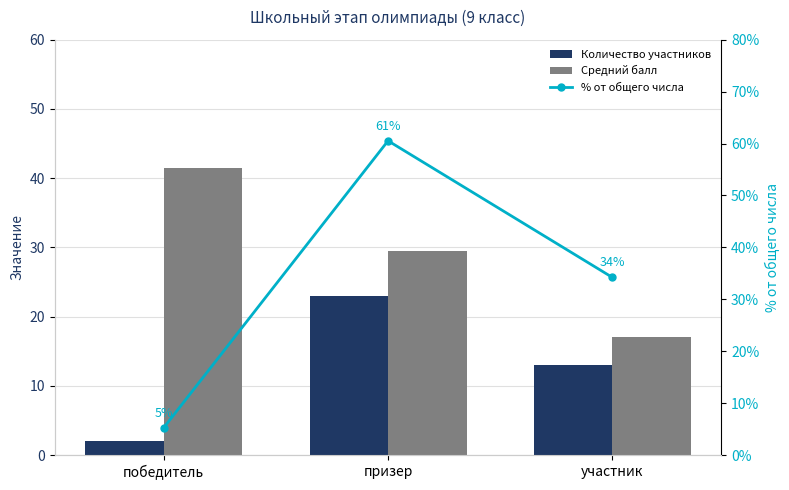

What is the difference between the second highest and minimum values in the Количество участников series?

11.0